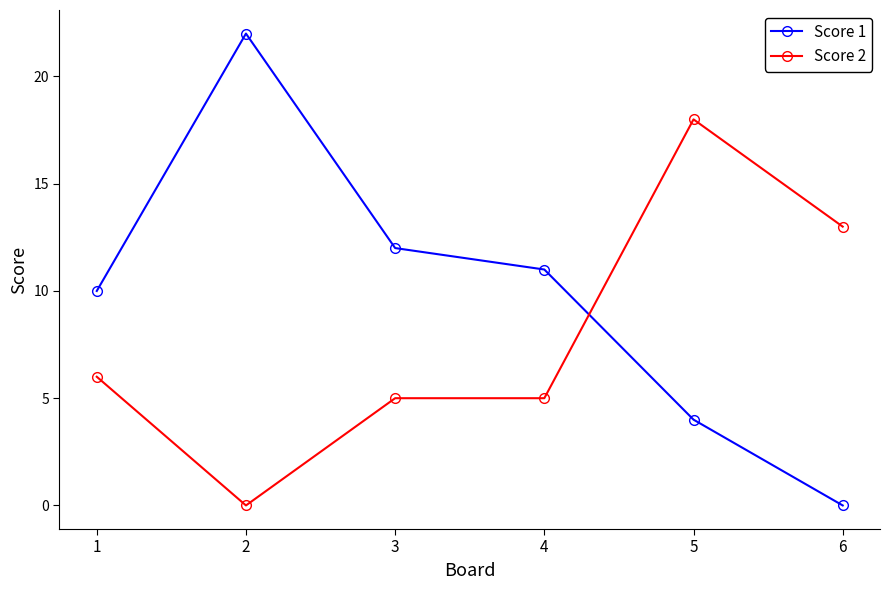

What is the value of the Score 2 point at the 1st from the left?

6